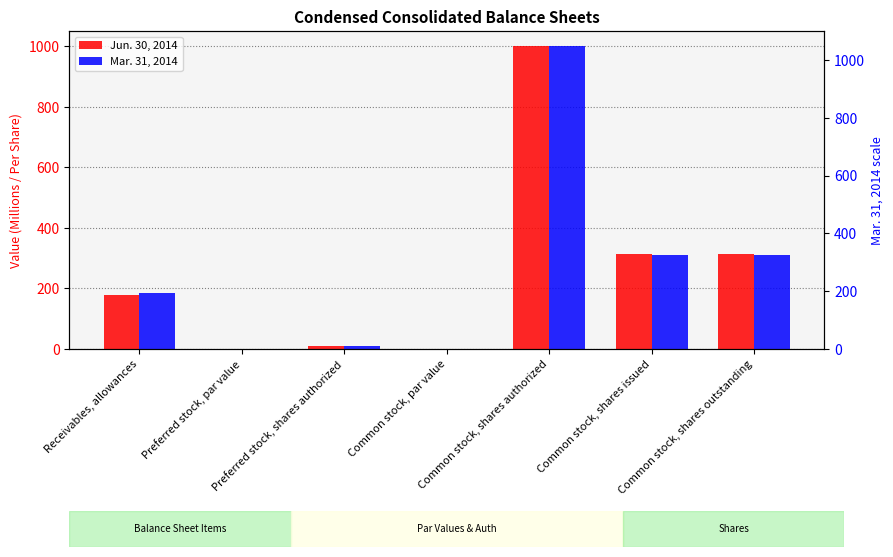

What value does the Mar. 31, 2014 series have at Common stock, shares issued?

311.0